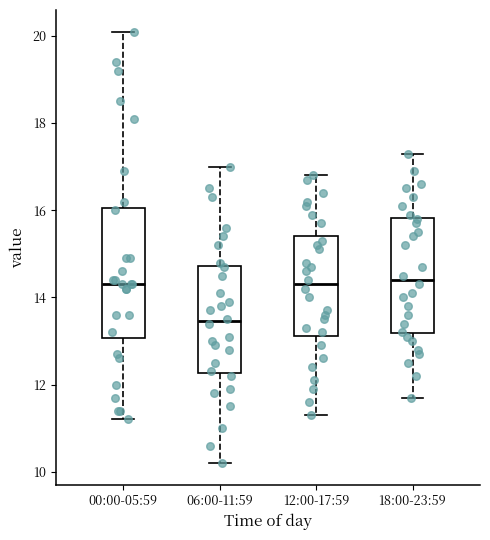

Reading left to right, read every box against the y-axis: the position of its median line, the range the box covers, and the ends of its whiskers. The values are not printed on the chart, so give them approximately, as read against the axis.

00:00-05:59: median 14.4, box 13.0 to 16.0, whiskers 11.2 to 20.2
06:00-11:59: median 13.4, box 12.2 to 14.8, whiskers 10.2 to 17.0
12:00-17:59: median 14.4, box 13.2 to 15.4, whiskers 11.4 to 16.8
18:00-23:59: median 14.4, box 13.2 to 15.8, whiskers 11.8 to 17.4